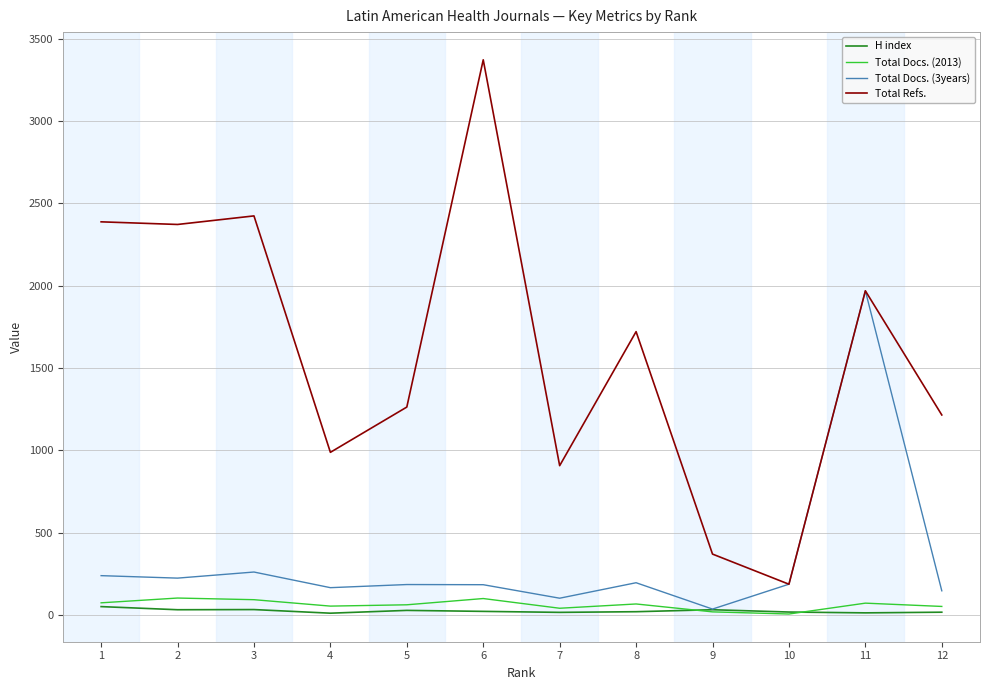

Where is the first local maximum for Total Refs.?

3